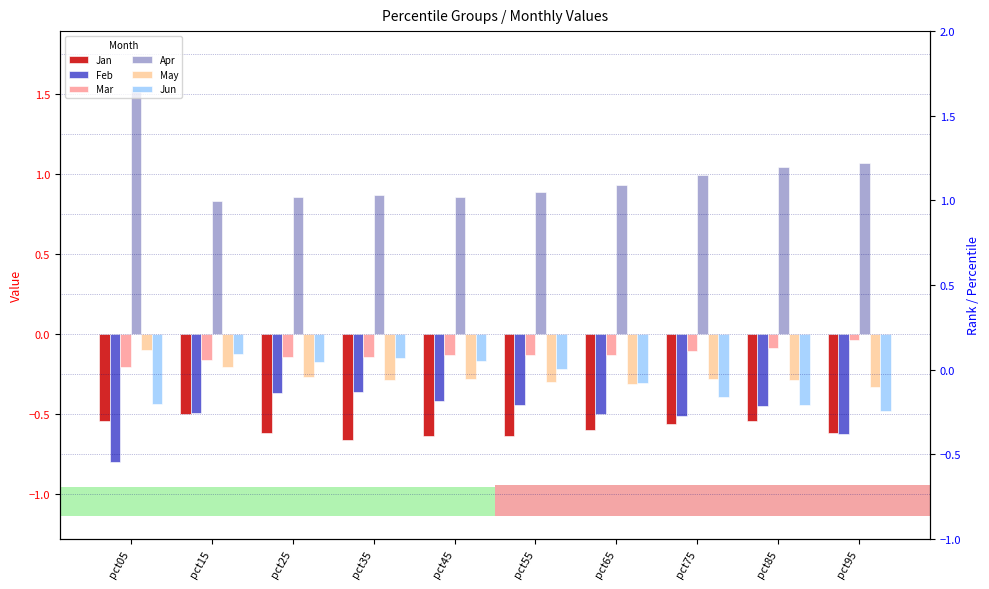

What is the value of the Jun bar at the 2nd from the left?

-0.1